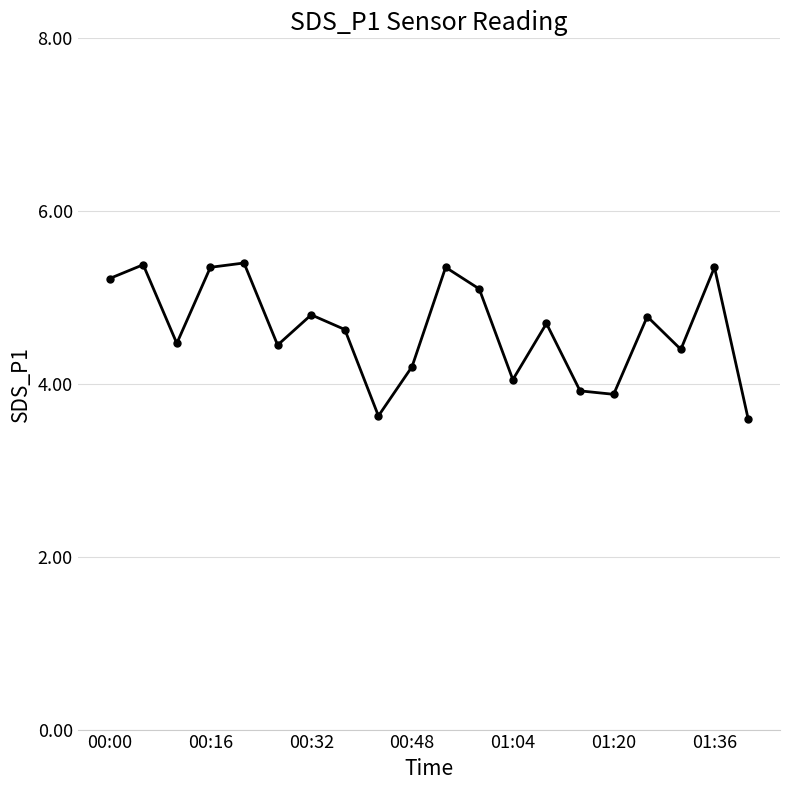

What is the value of the 15th point from the left?

3.9